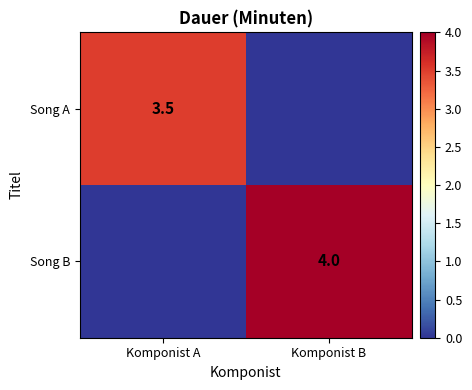

The Song A series shows 3.5 at Komponist A. True or false?

True